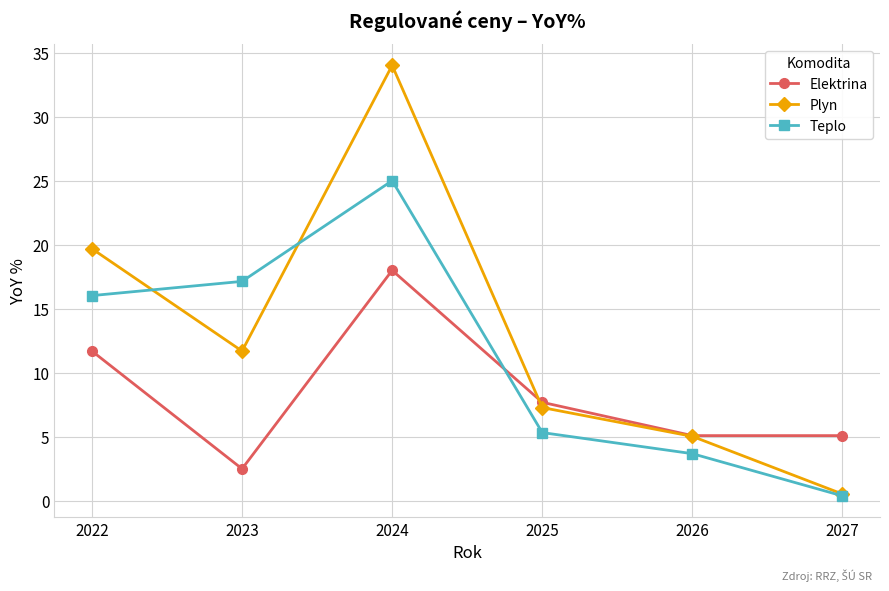

What is the value of the Elektrina point at the 6th from the left?

5.1